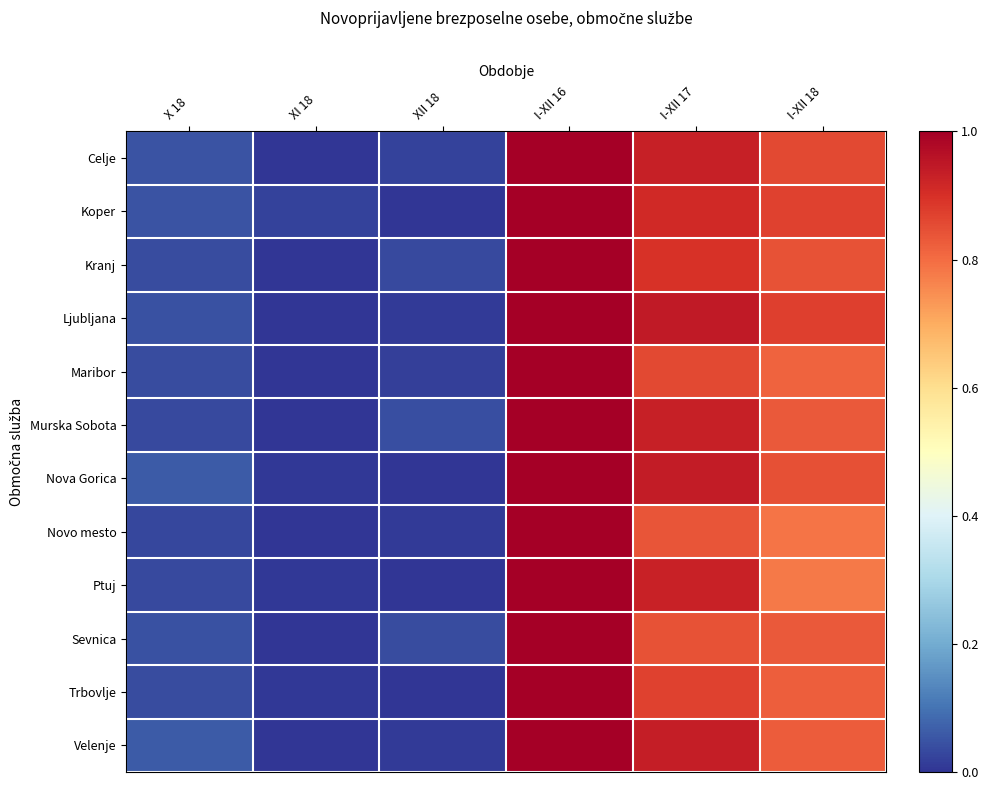

At which category is the sum across all series the highest?

I-XII 16